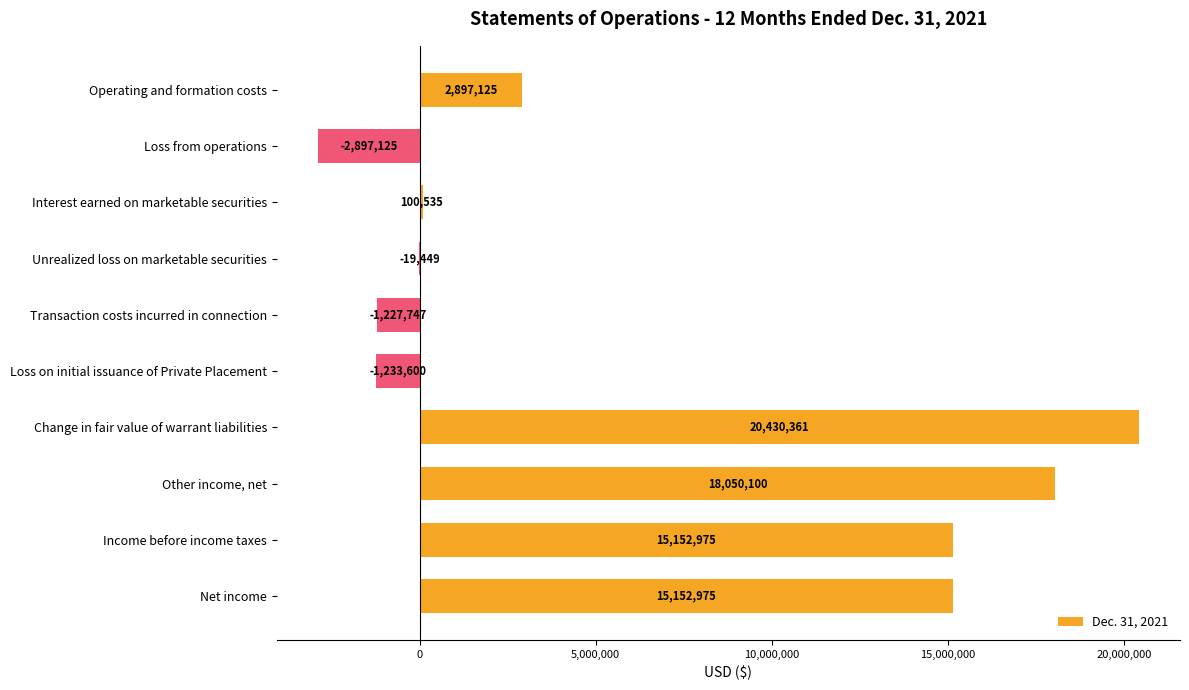

Is it true that the value at Change in fair value of warrant liabilities is 34728206?

False